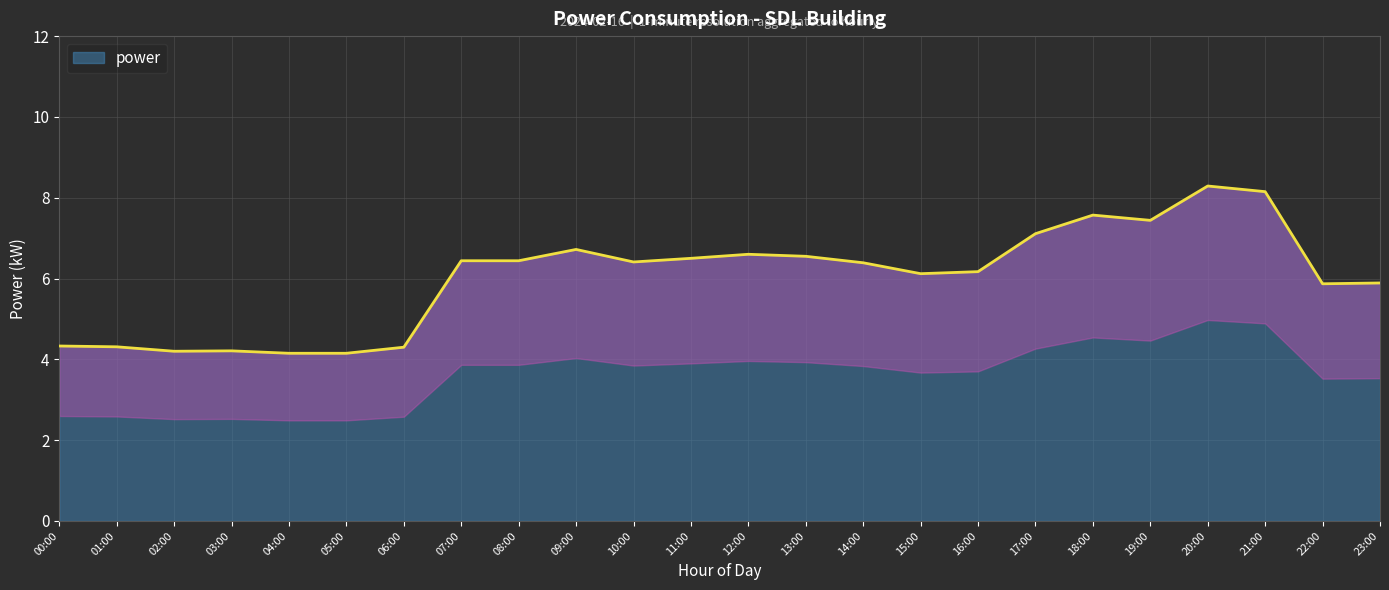

Which label corresponds to the largest value in the chart?

20:00